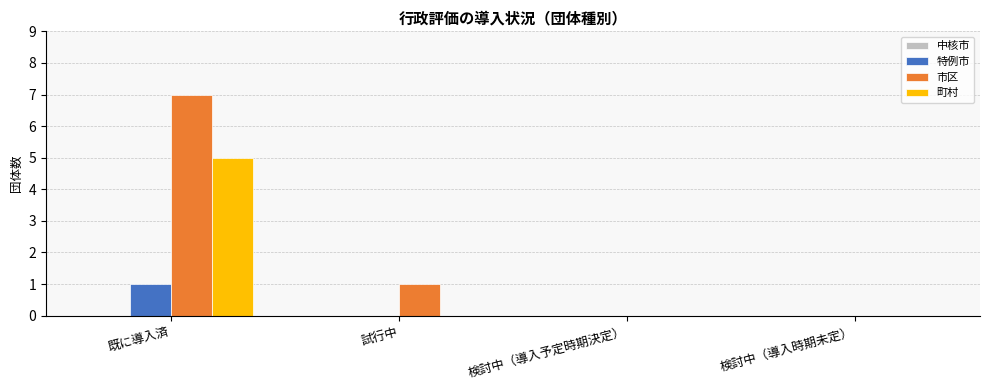

The value of 町村 at 検討中（導入時期未定） is -2. True or false?

False